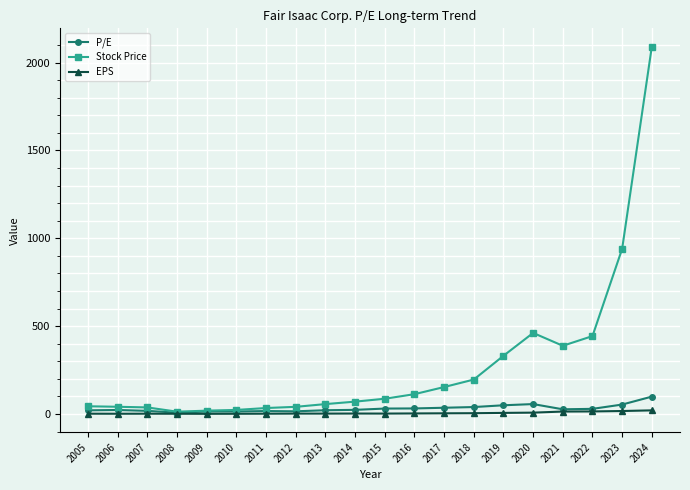

The value of Stock Price at 2014 is 70.7. True or false?

True